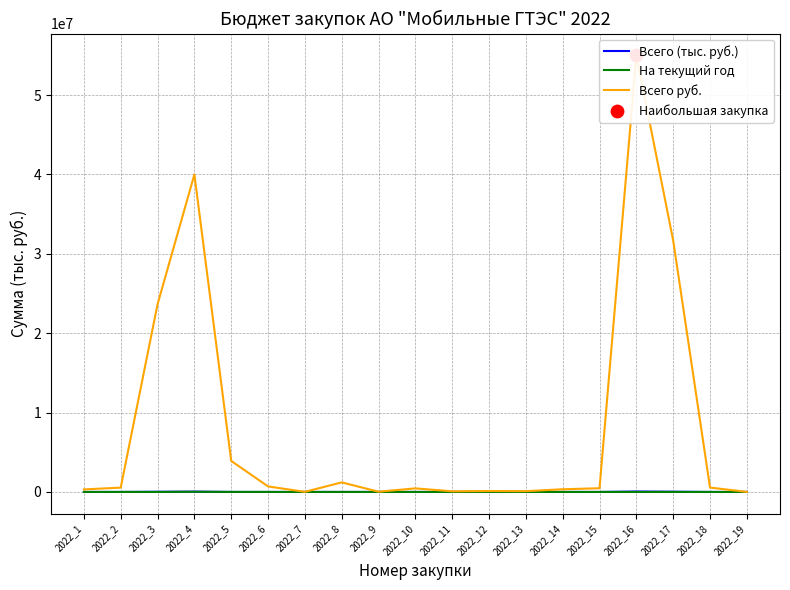

At how many categories does at least one series exceed 24533110?

3